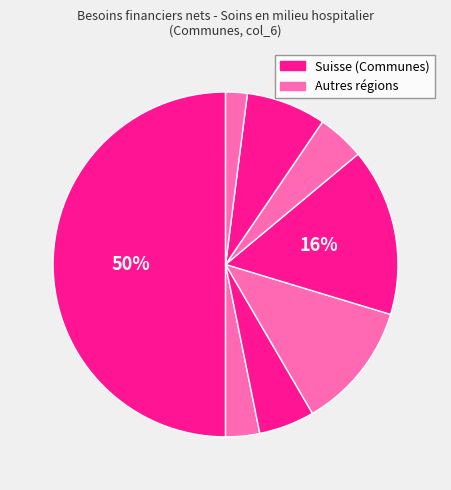

How many segments does this pie chart have?

8